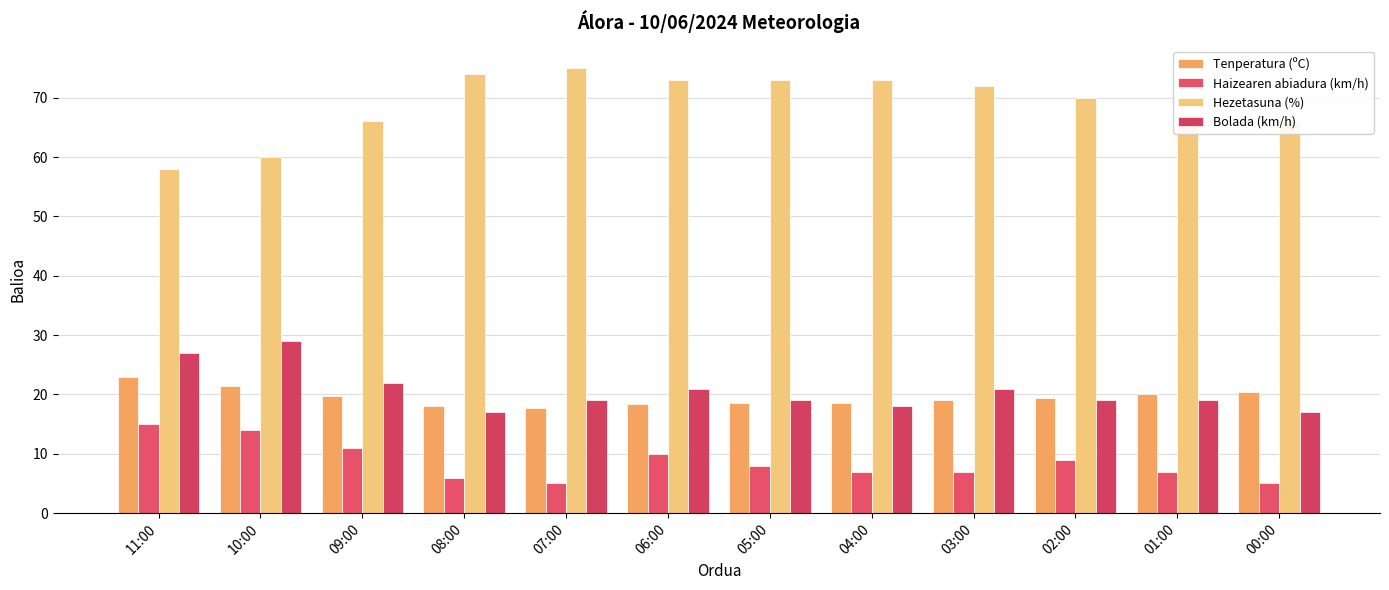

Read the Bolada (km/h) value at 08:00.

17.0